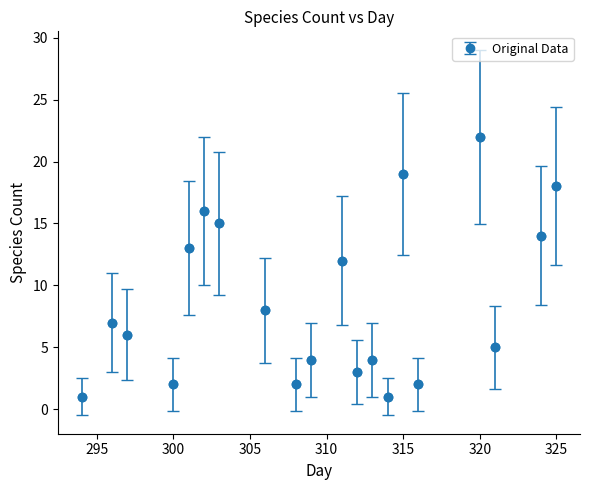

What is the greatest value displayed?

22